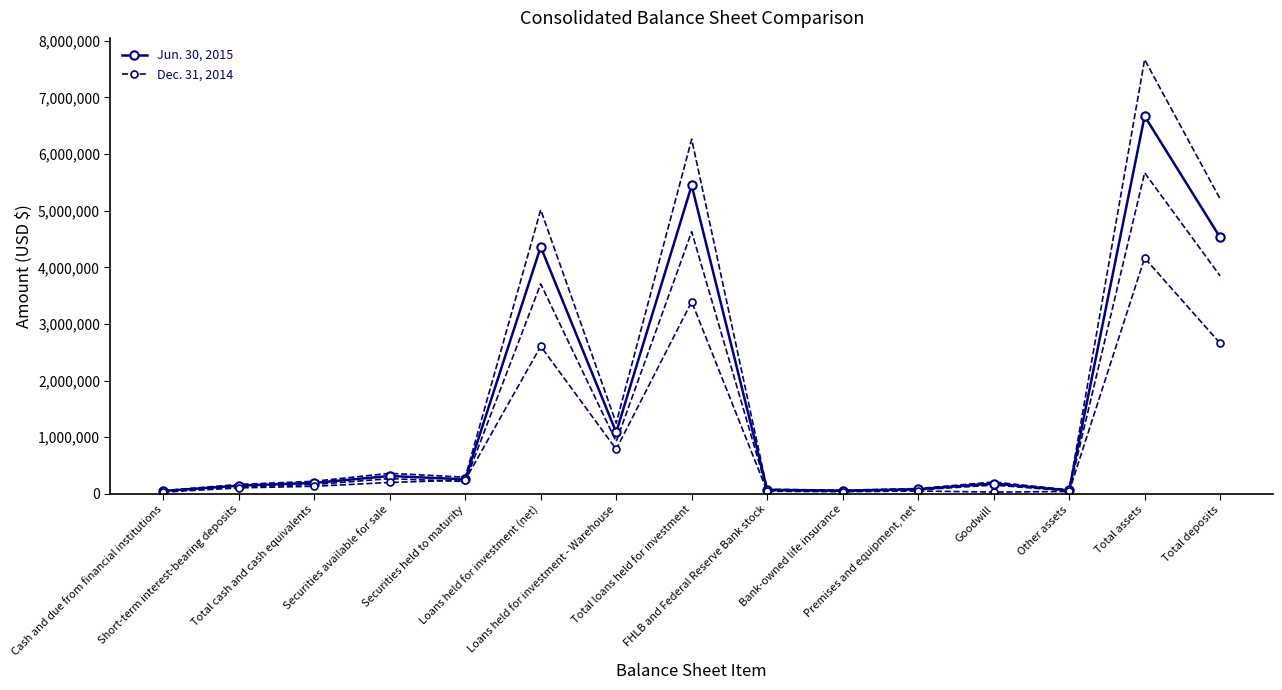

At which category is the sum across all series the highest?

Total assets